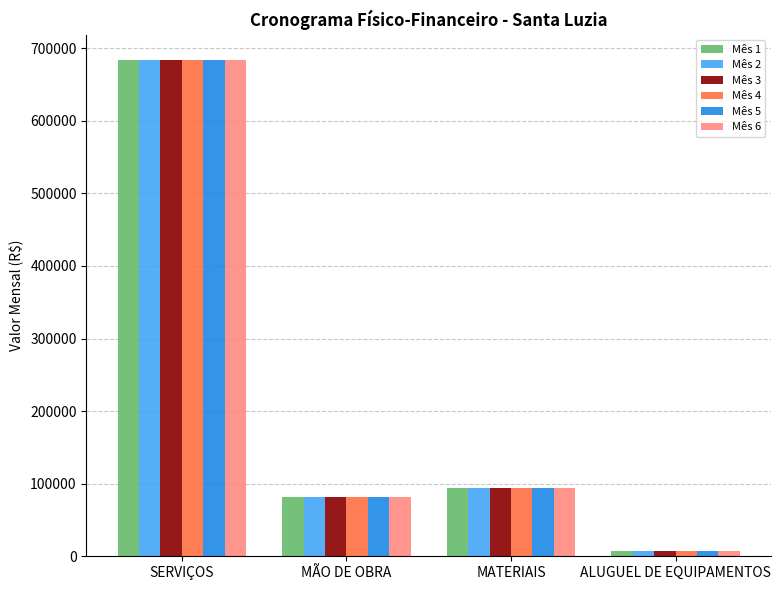

Which category has the highest value in the Mês 2 series?

SERVIÇOS